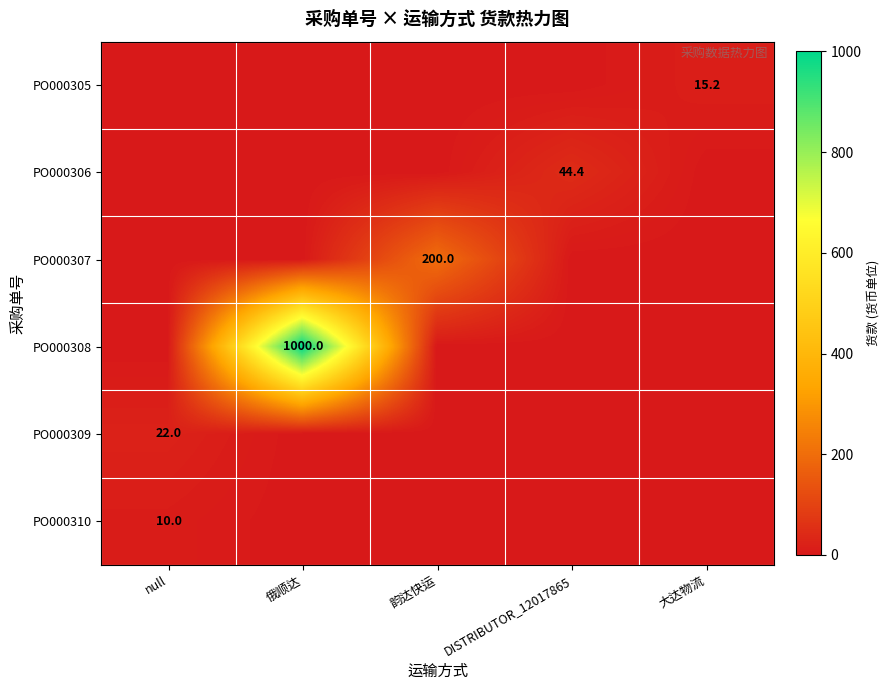

Is it true that PO000309 equals 22.0 at null?

True